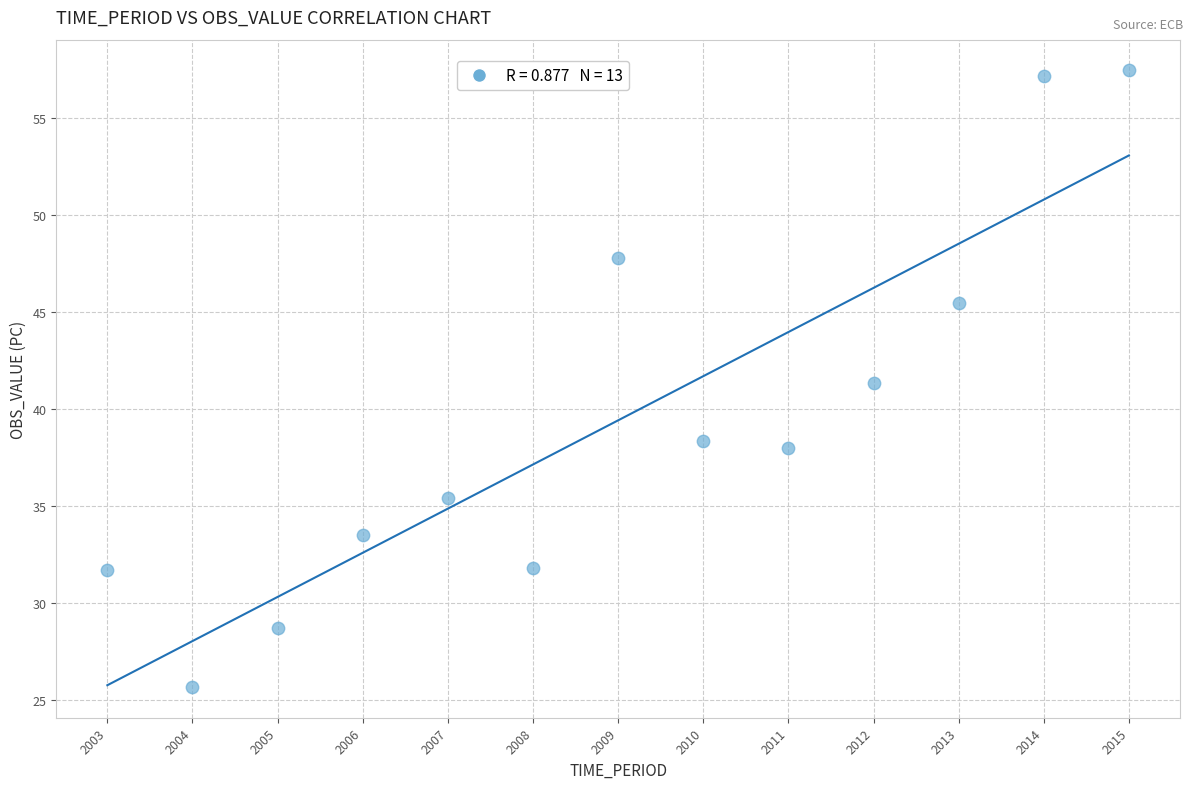

What is the range of Y values (max minus min)?

31.8